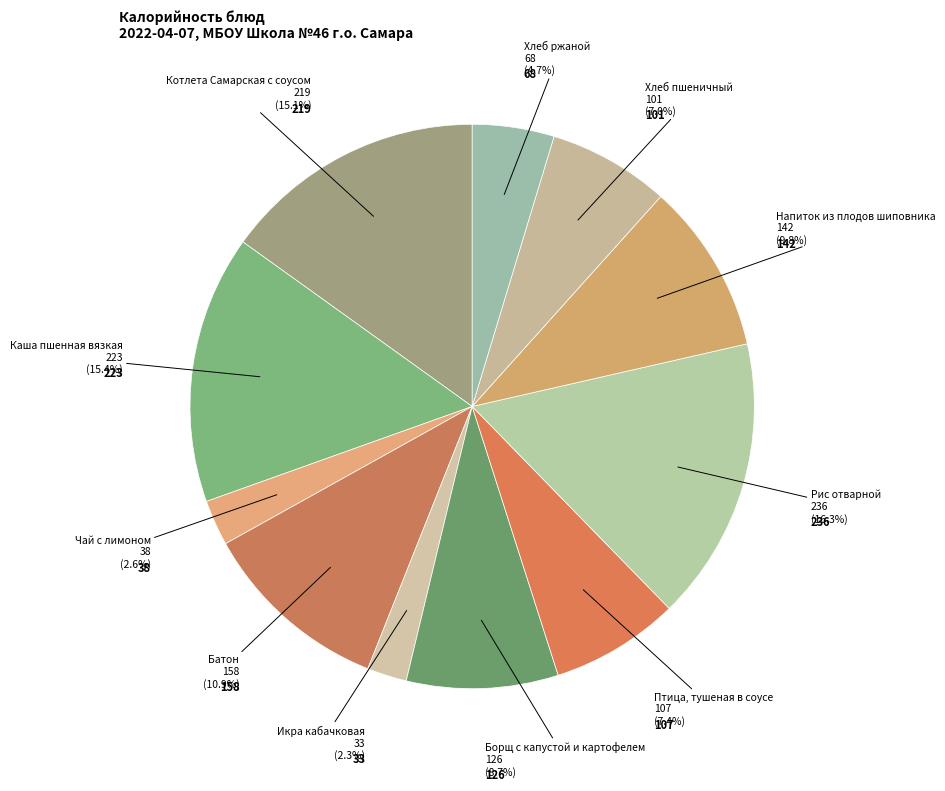

Count the number of slices in the pie.

11